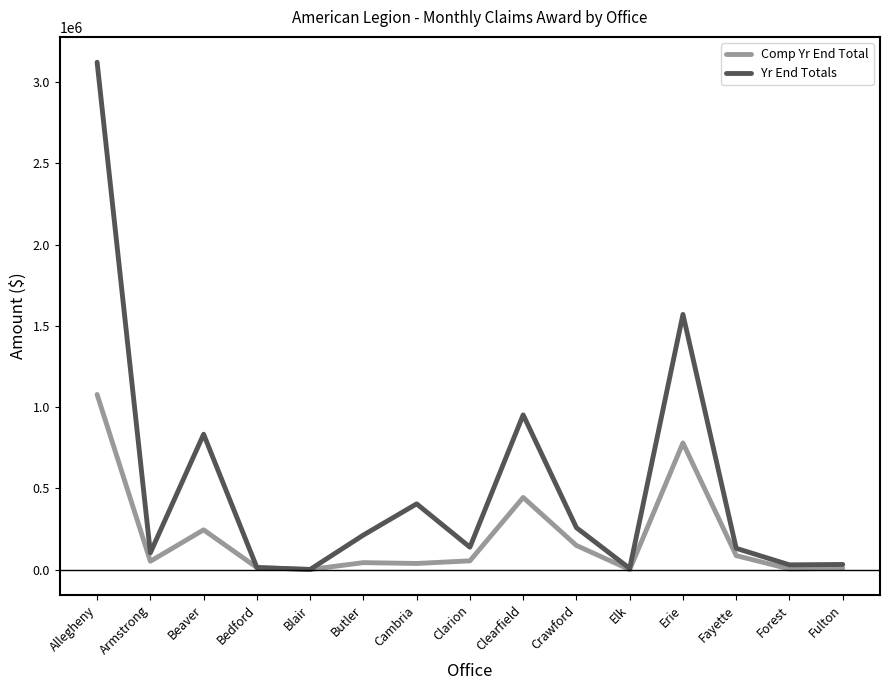

What is the spread (max minus min) of values at Beaver?

588424